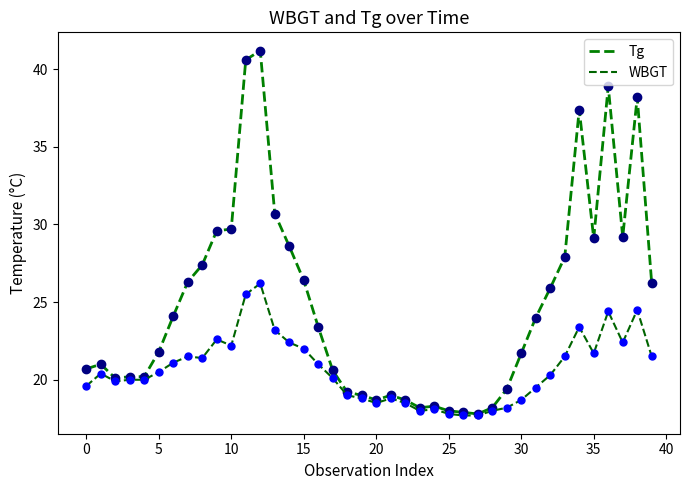

What is the minimum value shown in the chart?

17.7